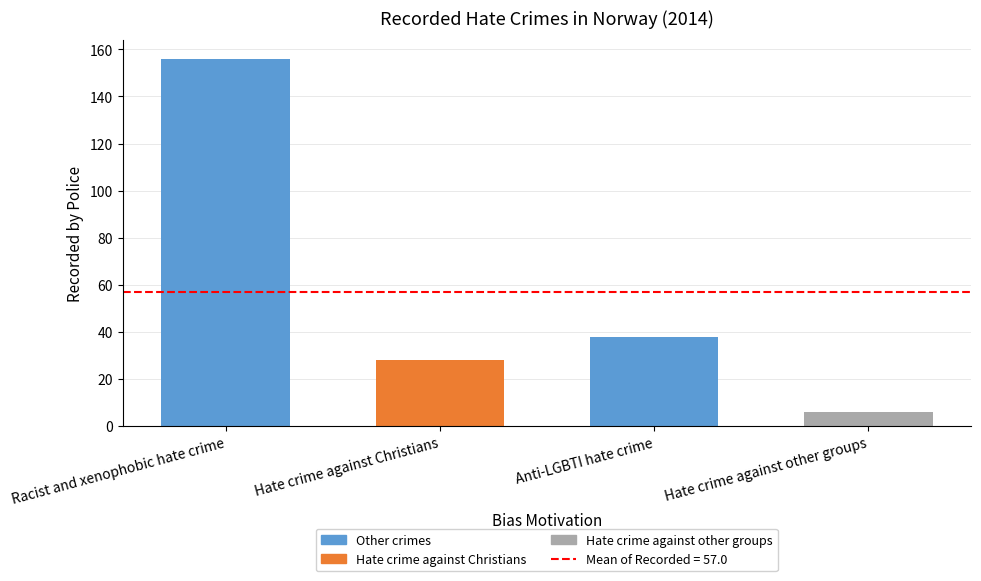

Is it true that the value at Racist and xenophobic hate crime is 156?

True